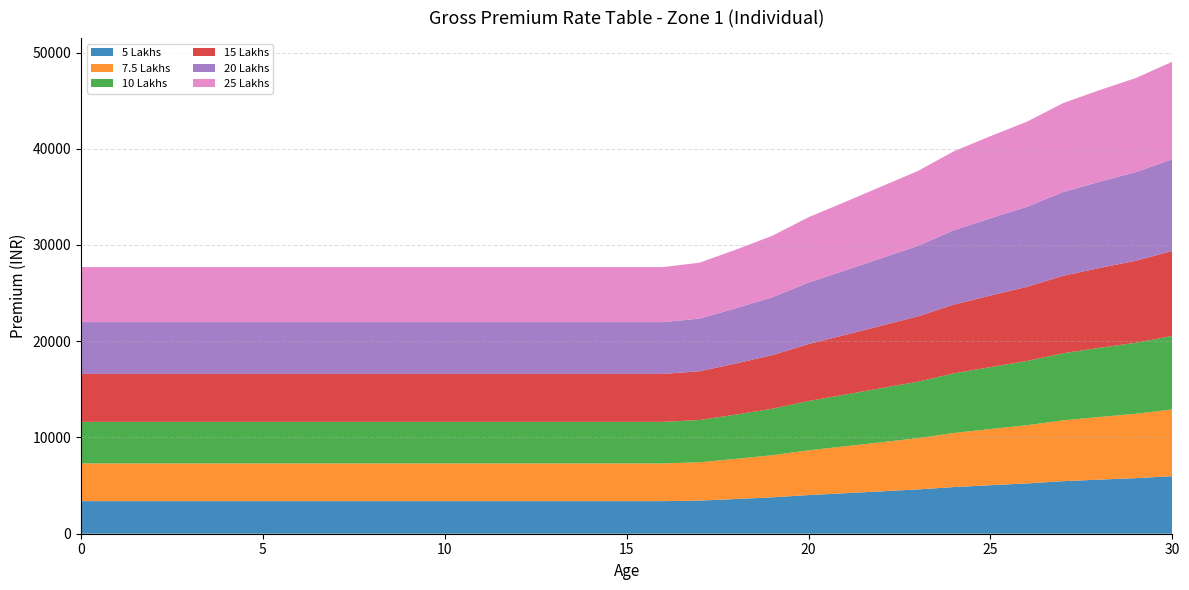

Reading left to right, what are all the values shown in this chart?

5 Lakhs: 3386	3386	3386	3386	3386	3386	3386	3386	3386	3386	3386	3386	3386	3386	3386	3386	3386	3441	3605	3781	4016	4208	4404	4599	4851	5040	5223	5459	5622	5776	5982
7.5 Lakhs: 3918	3918	3918	3918	3918	3918	3918	3918	3918	3918	3918	3918	3918	3918	3918	3918	3918	3983	4173	4377	4649	4872	5100	5326	5618	5838	6050	6323	6513	6691	6930
10 Lakhs: 4318	4318	4318	4318	4318	4318	4318	4318	4318	4318	4318	4318	4318	4318	4318	4318	4318	4389	4599	4824	5125	5371	5621	5871	6193	6436	6669	6971	7181	7377	7641
15 Lakhs: 4984	4984	4984	4984	4984	4984	4984	4984	4984	4984	4984	4984	4984	4984	4984	4984	4984	5066	5309	5569	5916	6201	6491	6780	7152	7433	7703	8052	8294	8521	8826
20 Lakhs: 5383	5383	5383	5383	5383	5383	5383	5383	5383	5383	5383	5383	5383	5383	5383	5383	5383	5472	5735	6015	6392	6699	7012	7325	7727	8031	8323	8700	8962	9207	9537
25 Lakhs: 5716	5716	5716	5716	5716	5716	5716	5716	5716	5716	5716	5716	5716	5716	5716	5716	5716	5810	6089	6388	6787	7114	7447	7779	8206	8529	8839	9240	9518	9779	10130